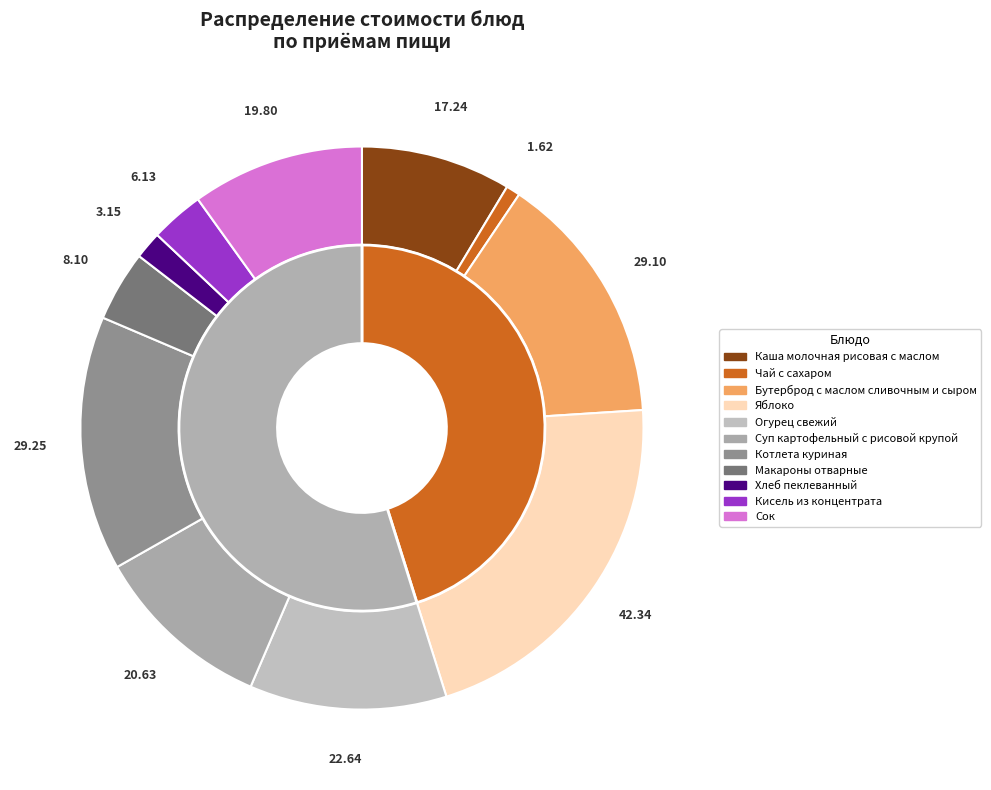

Does Яблоко represent more than half of the total?

No